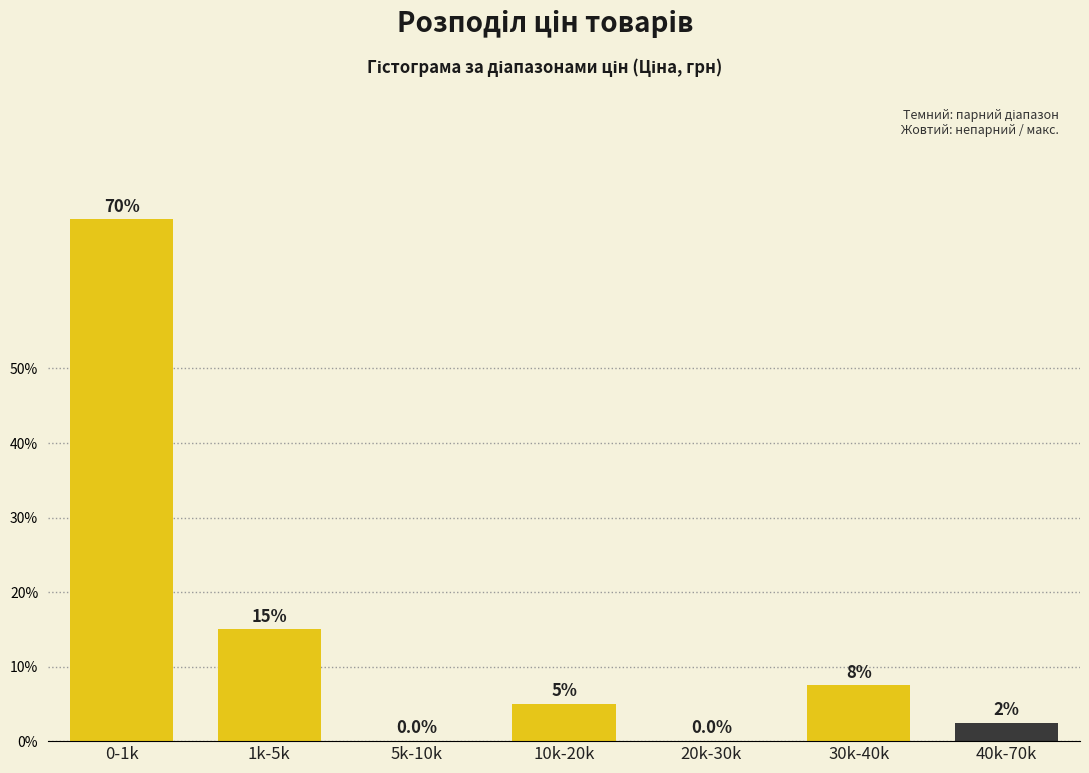

Reading left to right, transcribe all the data shown in this chart.

0-1k=70.0	1k-5k=15.0	5k-10k=0.0	10k-20k=5.0	20k-30k=0.0	30k-40k=7.5	40k-70k=2.5